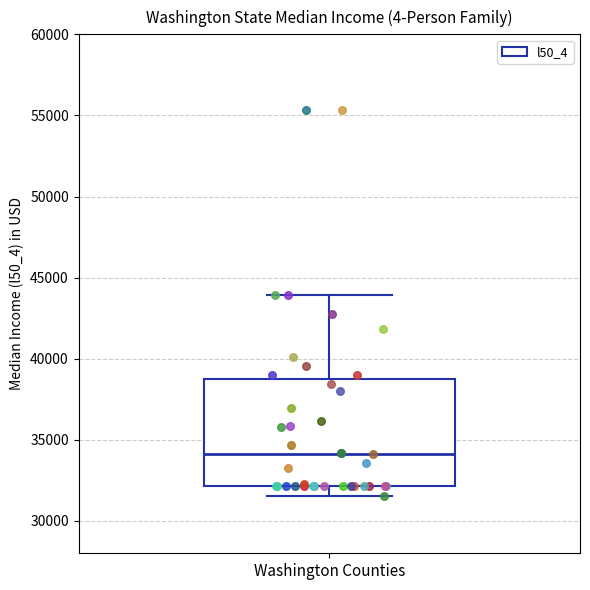

Transcribe this box plot: give where the median line is, the range the box spans, and where the two whiskers end, as read against the y-axis. The values are not printed on the chart, so give them approximately, as read against the axis.

median 34000, box 32000 to 38500, whiskers 31500 to 44000